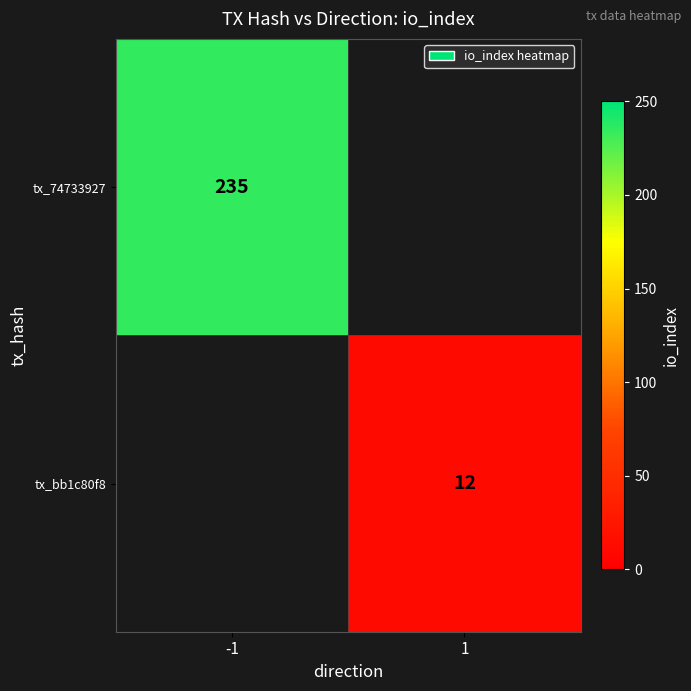

The value of tx_bb1c80f8 at 1 is 3. True or false?

False